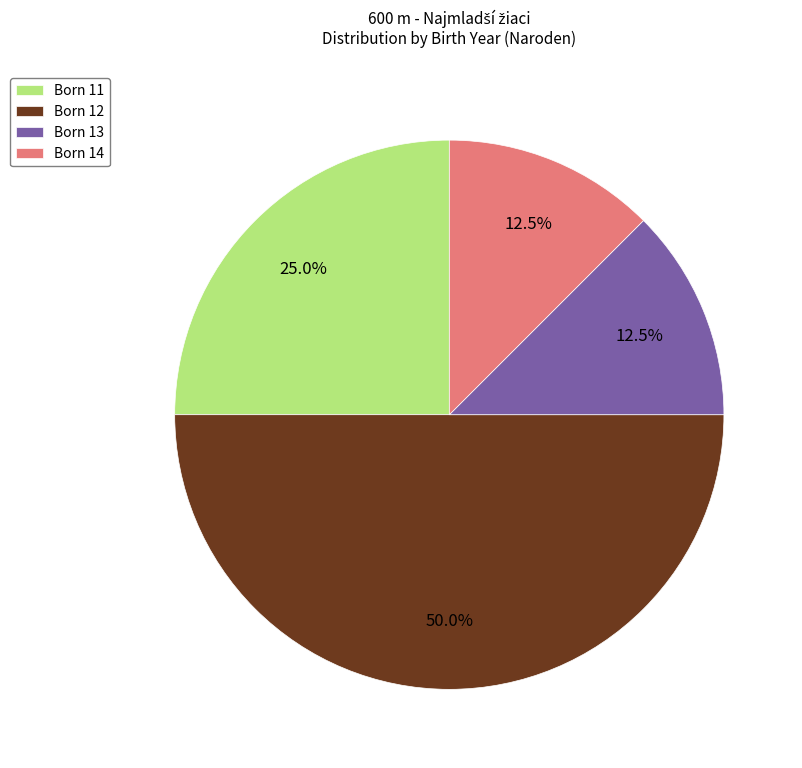

Between Born 11 and Born 14, which is larger?

Born 11